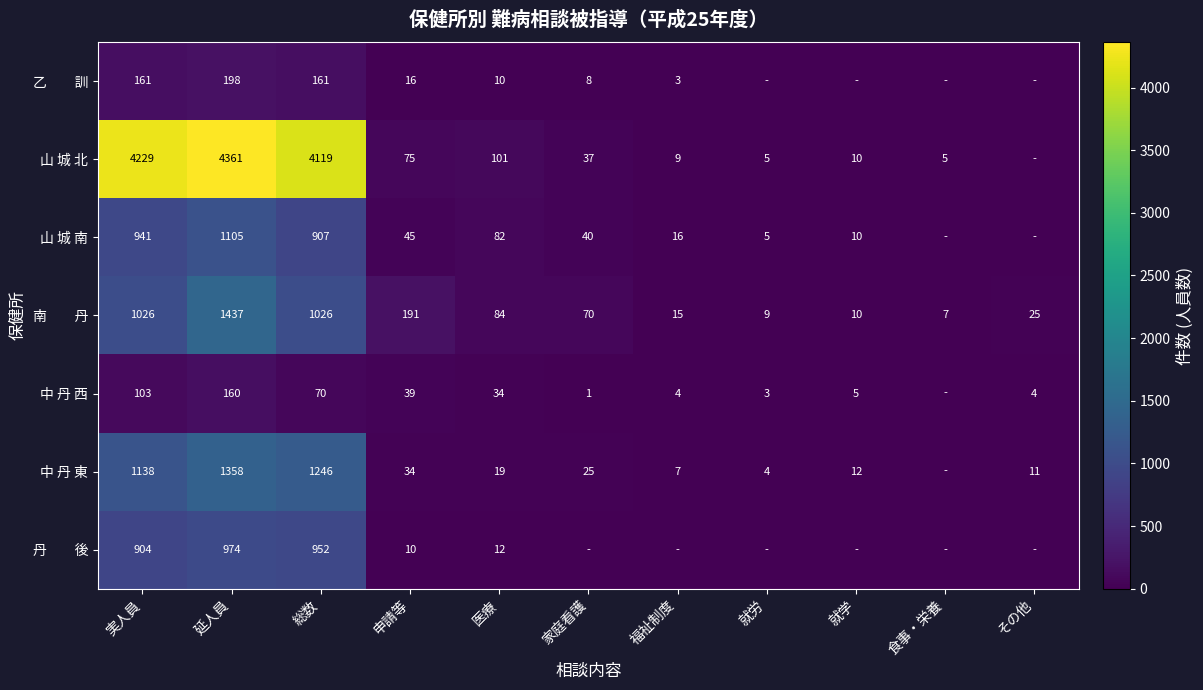

The 山 城 北 series shows 37 at 家庭看護. True or false?

True